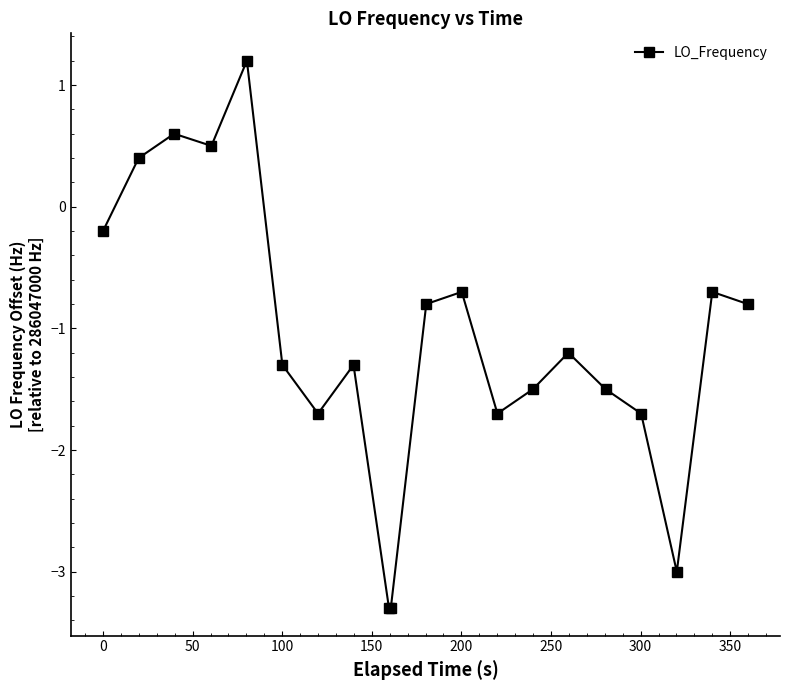

What is the value of the 16th point from the left?

-1.5